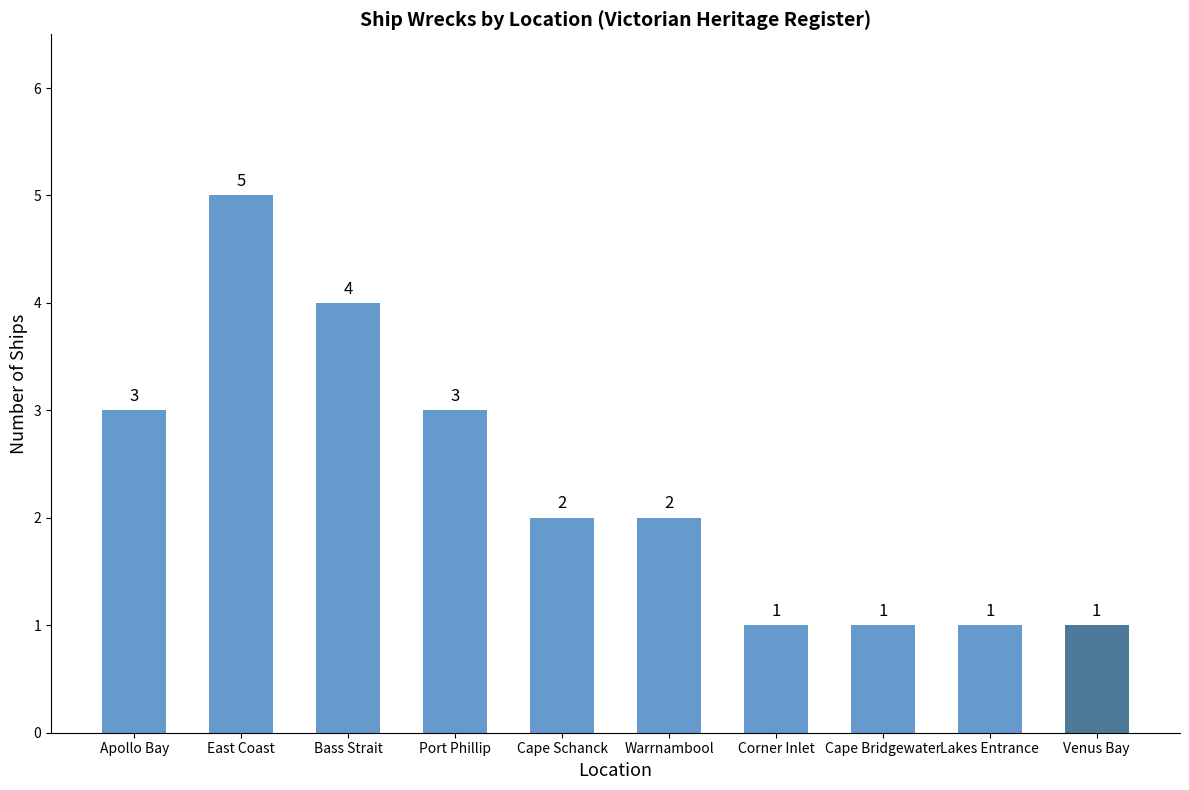

What is the smallest value displayed?

1